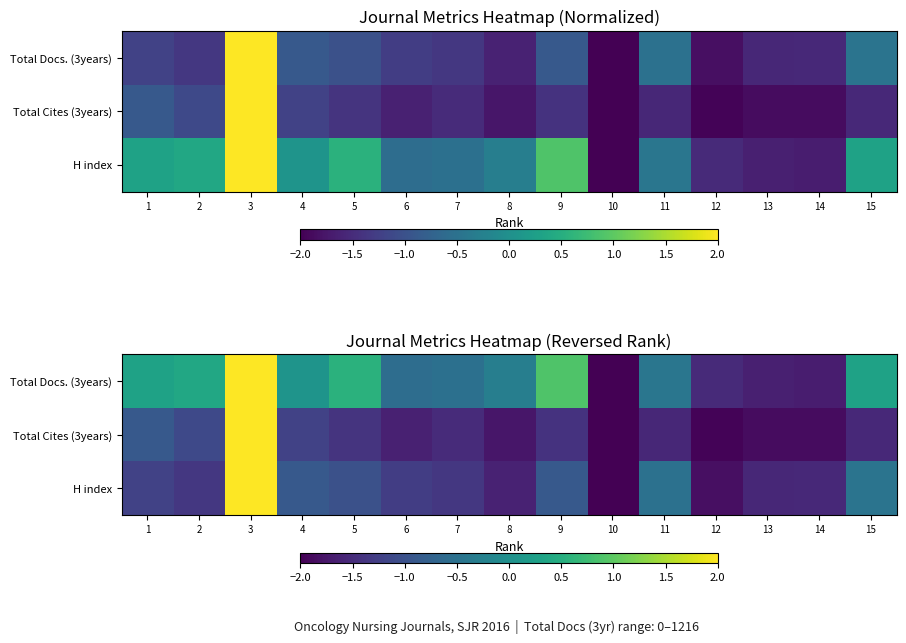

Between 6 and 12, which series saw the biggest shift?

Total Docs. (3years)